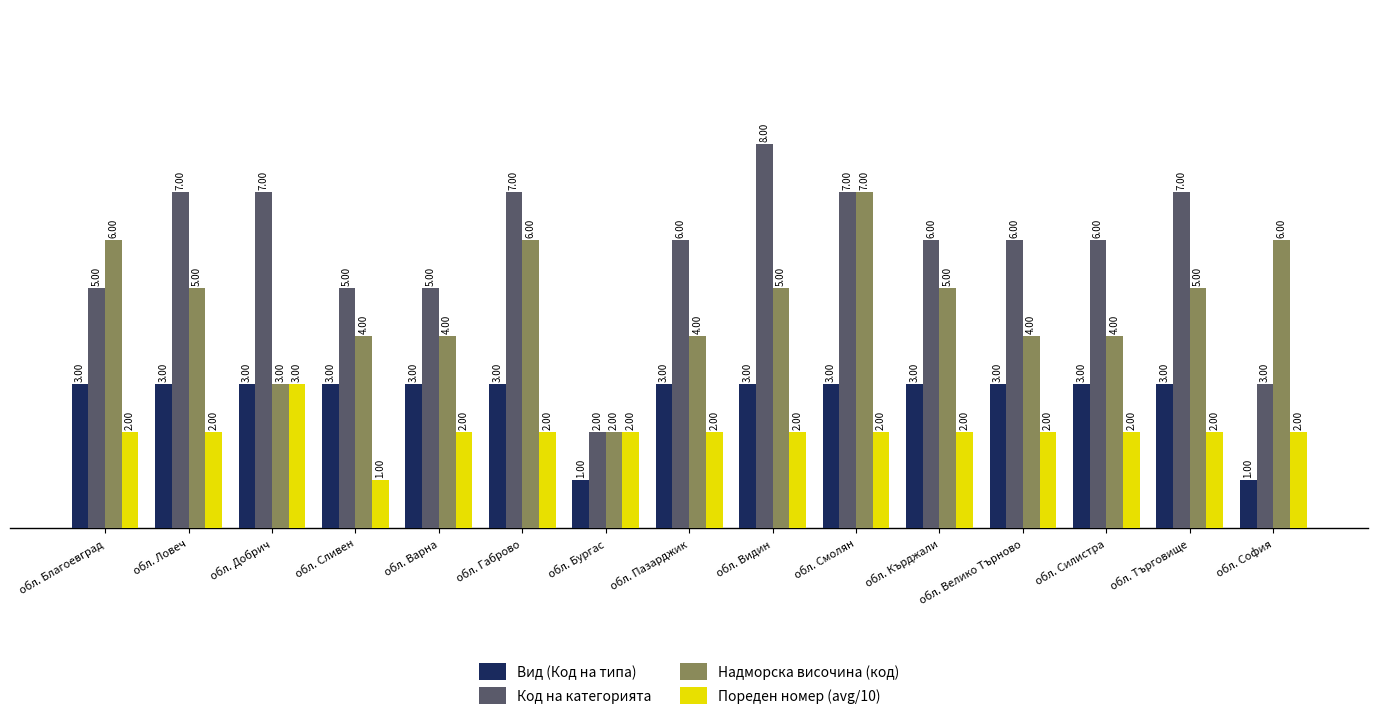

Reading left to right, what are all the values shown in this chart?

Вид (Код на типа): 3	3	3	3	3	3	1	3	3	3	3	3	3	3	1
Код на категорията: 5	7	7	5	5	7	2	6	8	7	6	6	6	7	3
Надморска височина (код): 6	5	3	4	4	6	2	4	5	7	5	4	4	5	6
Пореден номер (avg/10): 2	2	3	1	2	2	2	2	2	2	2	2	2	2	2